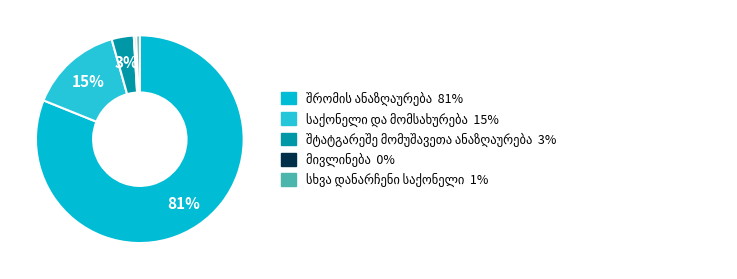

What percentage is the საქონელი და მომსახურება slice, to the nearest percent?

15%